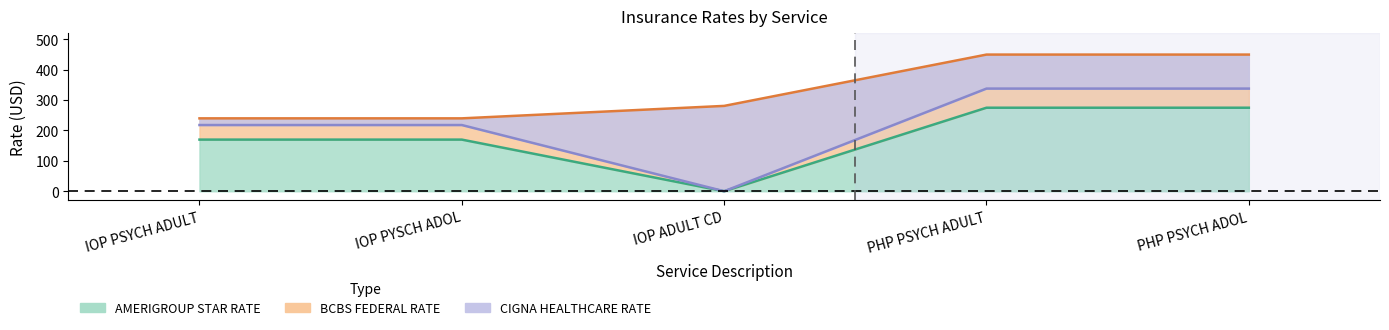

Which category has the highest value across all series?

PHP PSYCH ADULT